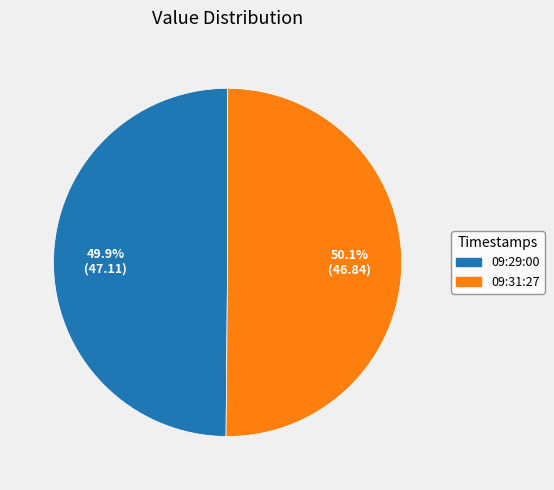

Does any single category account for the majority?

Yes